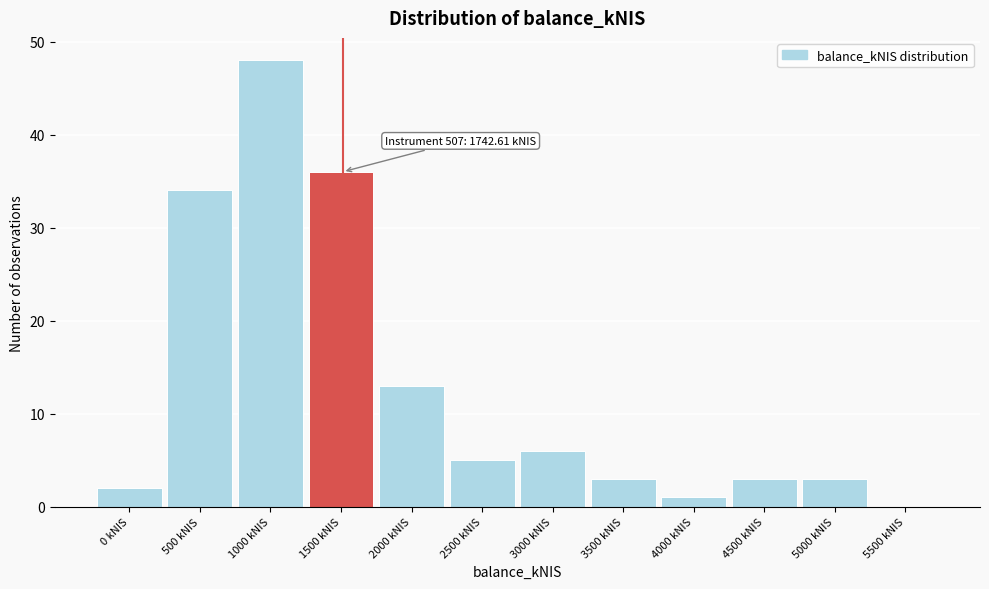

Reading left to right, transcribe all the data shown in this chart.

0 kNIS=2	500 kNIS=34	1000 kNIS=48	1500 kNIS=36	2000 kNIS=13	2500 kNIS=5	3000 kNIS=6	3500 kNIS=3	4000 kNIS=1	4500 kNIS=3	5000 kNIS=3	5500 kNIS=0